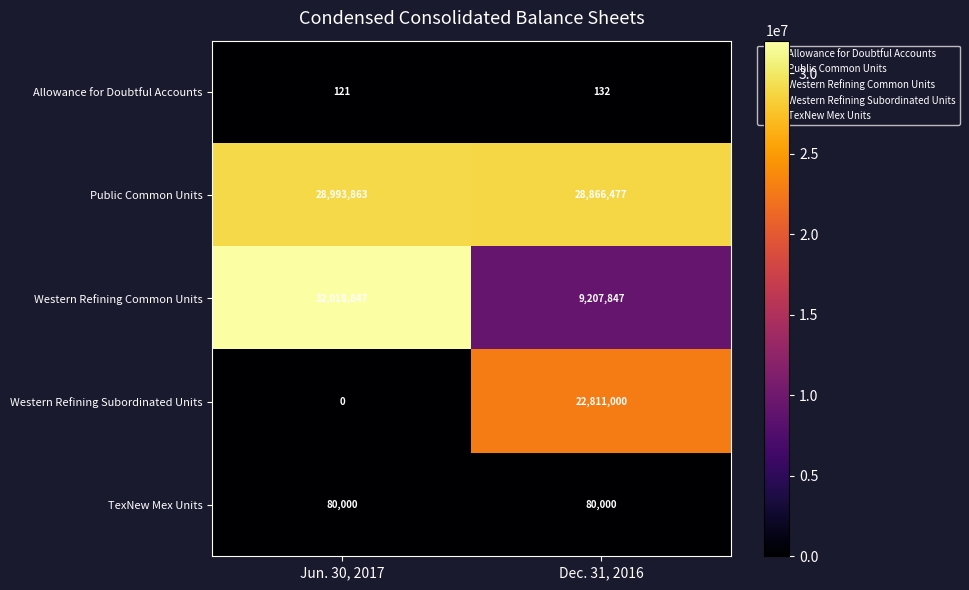

The value of Western Refining Subordinated Units at Dec. 31, 2016 is 22811000. True or false?

True